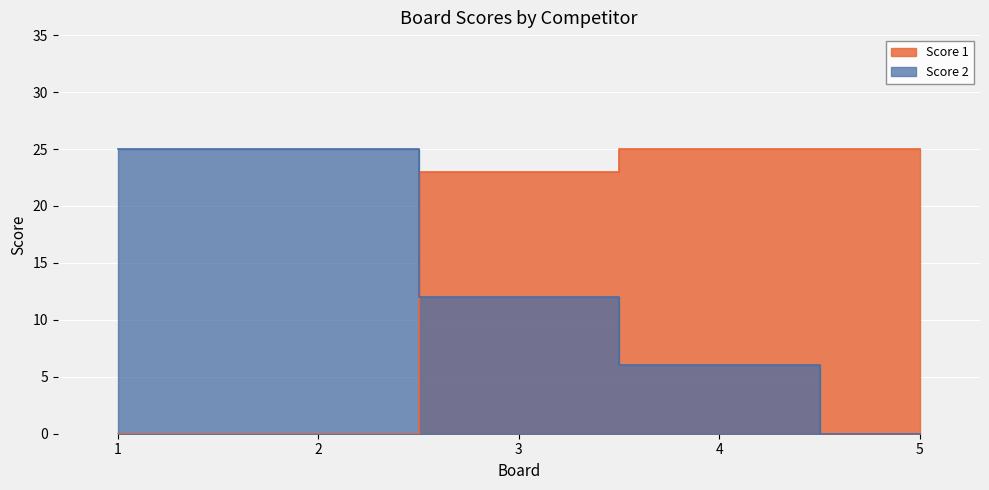

List the labels in order of Score 1 value, smallest first.

1, 2, 3, 4, 5